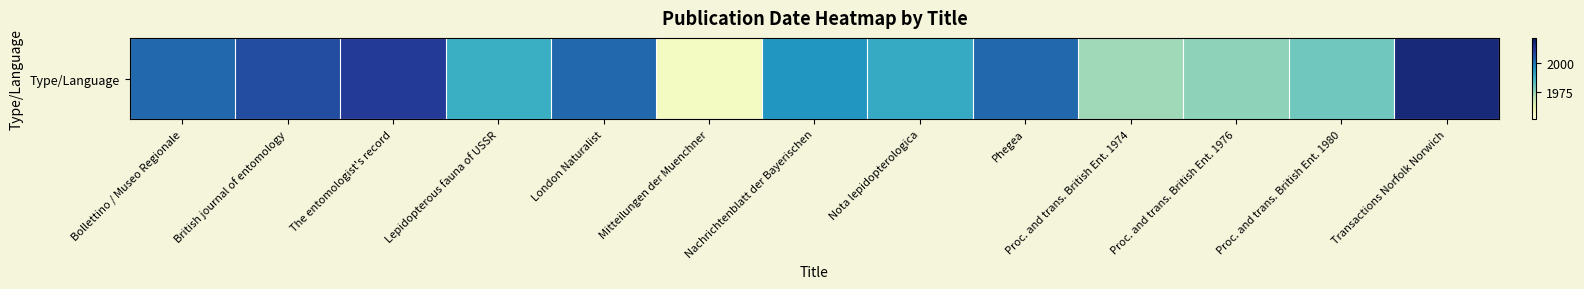

True or false: the data shows 1980 at Proc. and trans. British Ent. 1980.

True